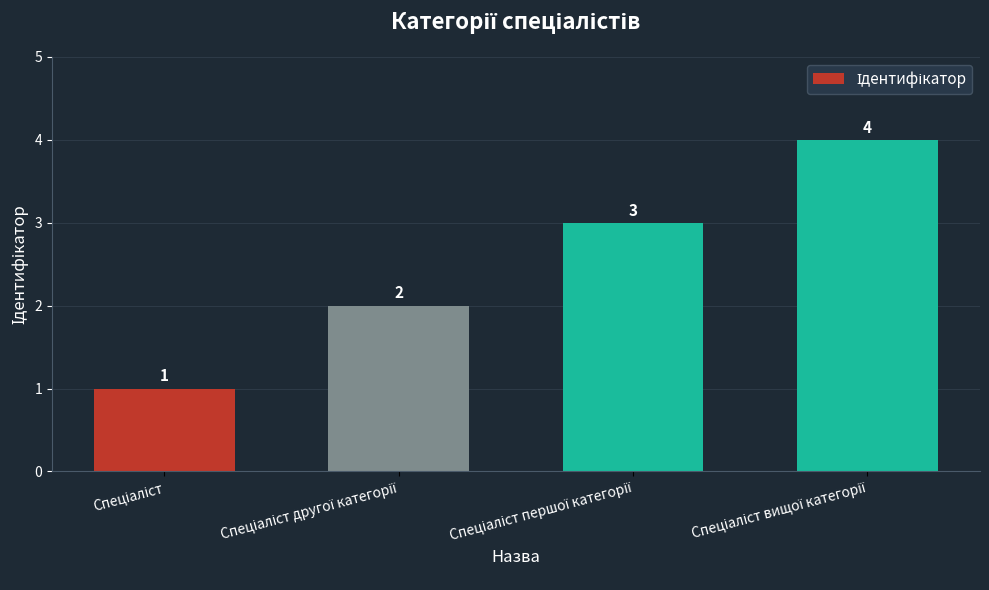

What is the value of the 1st bar from the left?

1